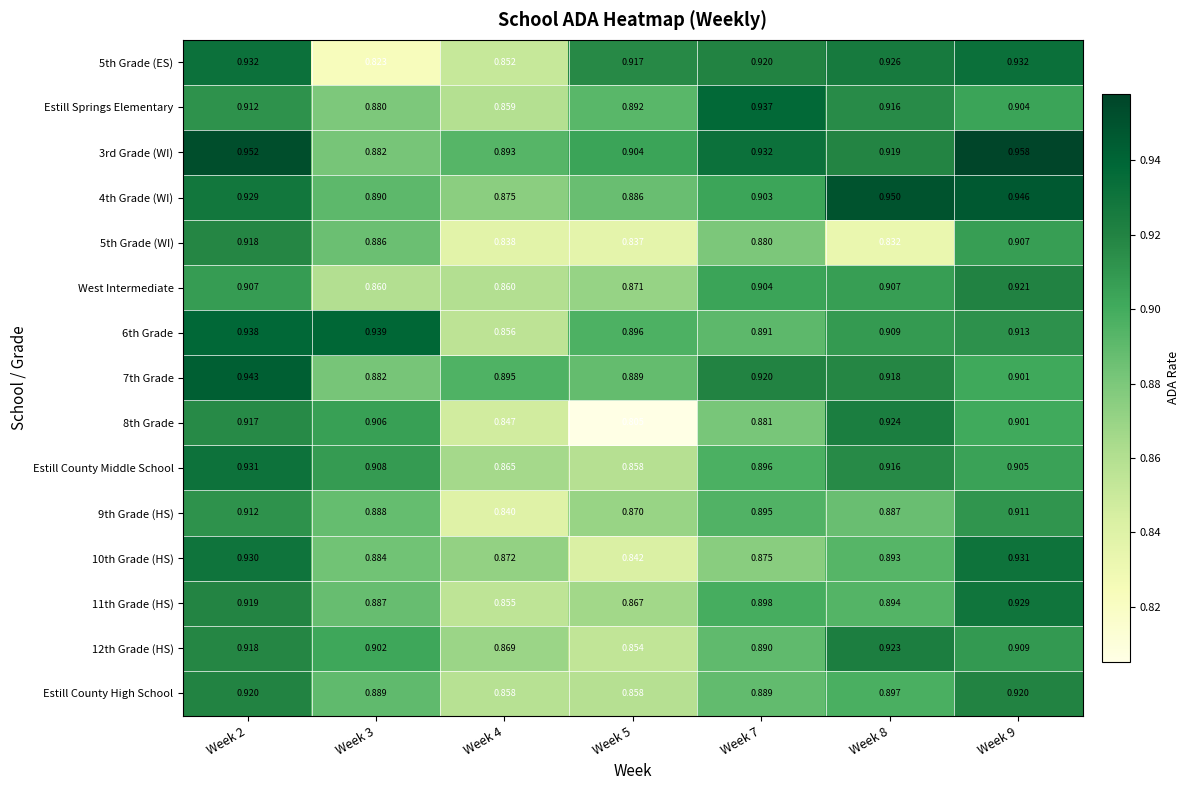

Is the value of 5th Grade (ES) at Week 2 greater than the value of 4th Grade (WI) at Week 3?

Yes